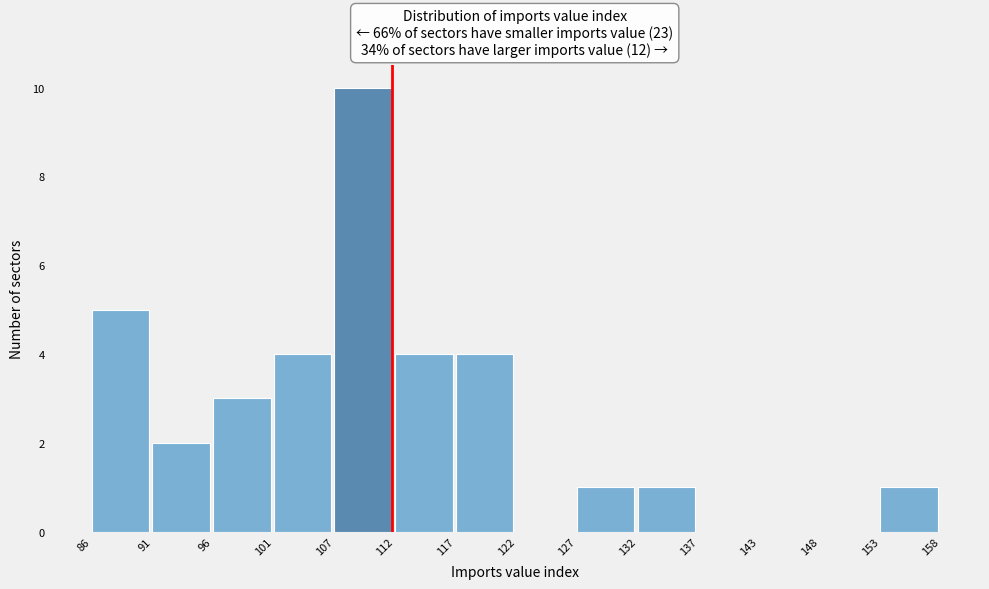

Which range on the x-axis has the tallest bar?

107 to 112